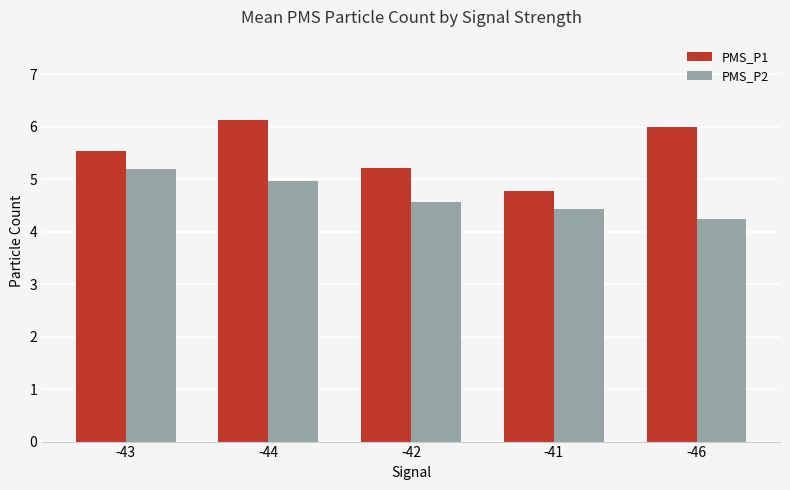

What are all the series names shown in the legend?

PMS_P1, PMS_P2